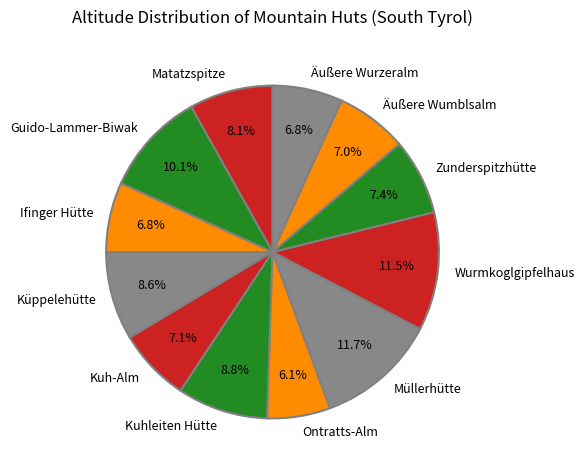

The Zunderspitzhütte slice represents 1% of the pie. True or false?

False